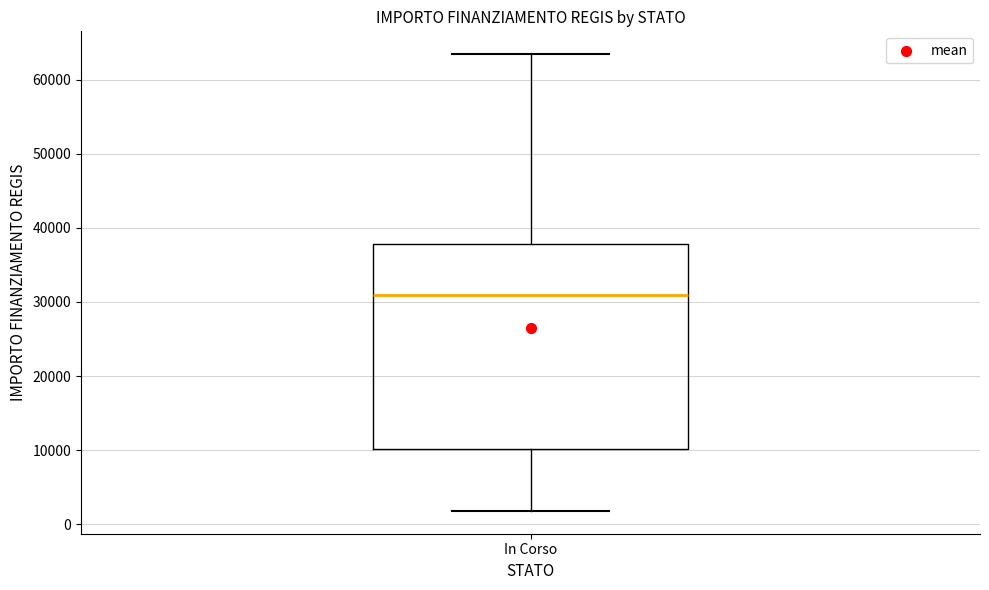

Read this box plot against the y-axis: the position of the median line, the range covered by the box, and the ends of both whiskers. The values are not printed on the chart, so give them approximately, as read against the axis.

median 31000, box 10000 to 38000, whiskers 2000 to 63000